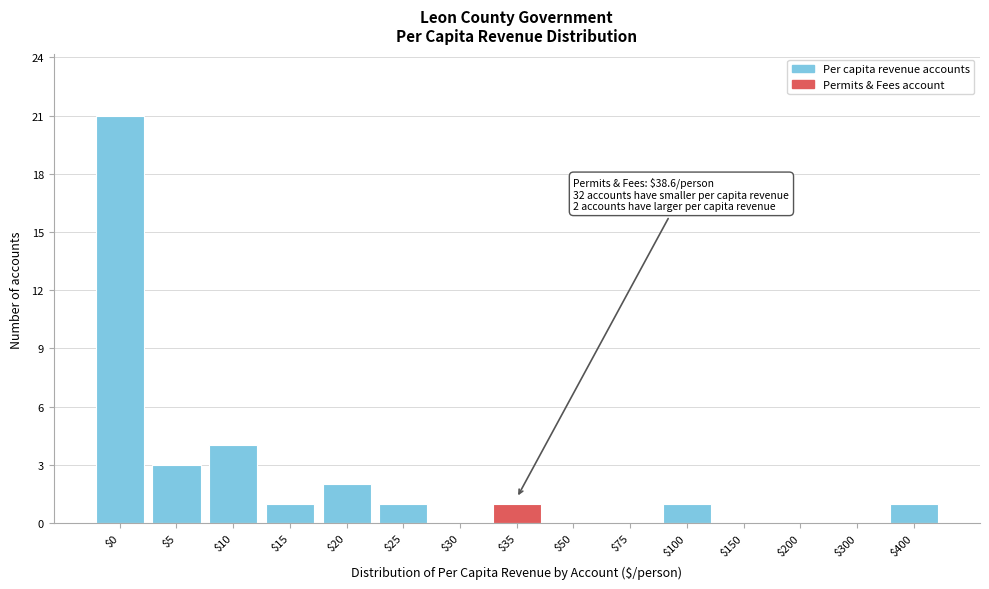

Where is the data nearest to the value 10?

$10